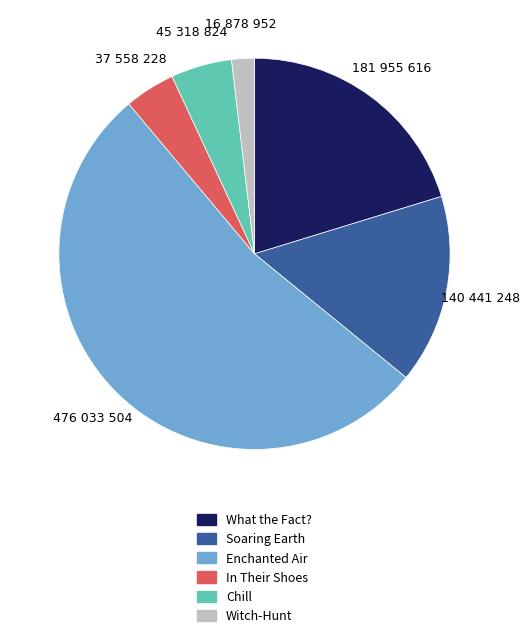

True or false: Chill accounts for 5% of the total.

True